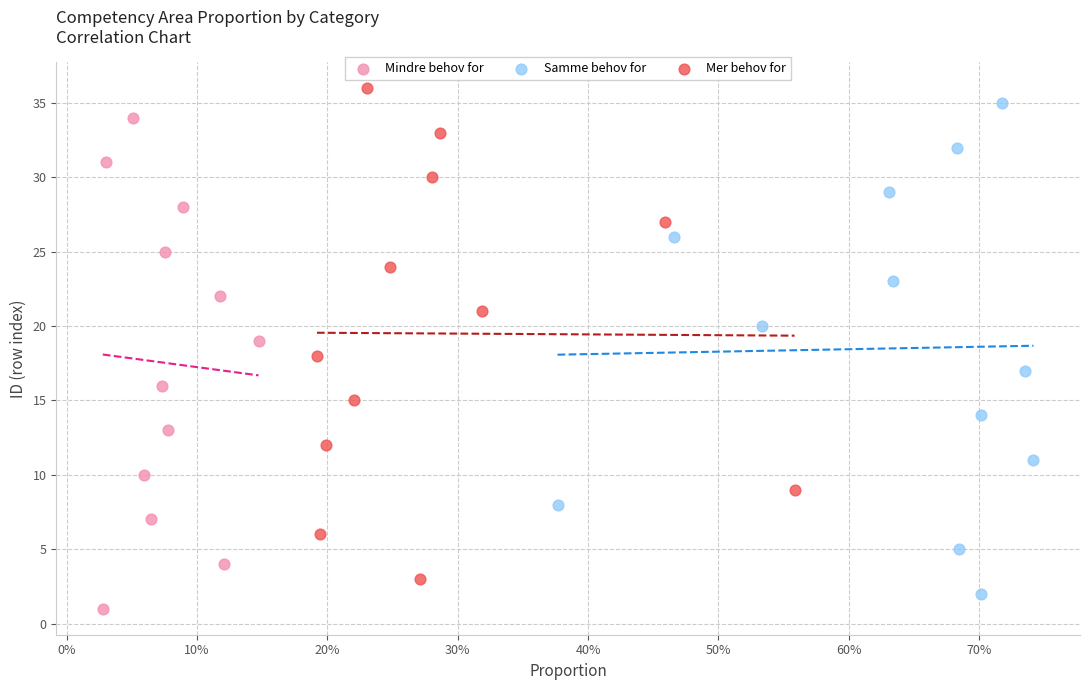

What are all the series names shown in the legend?

Mindre behov for, Samme behov for, Mer behov for